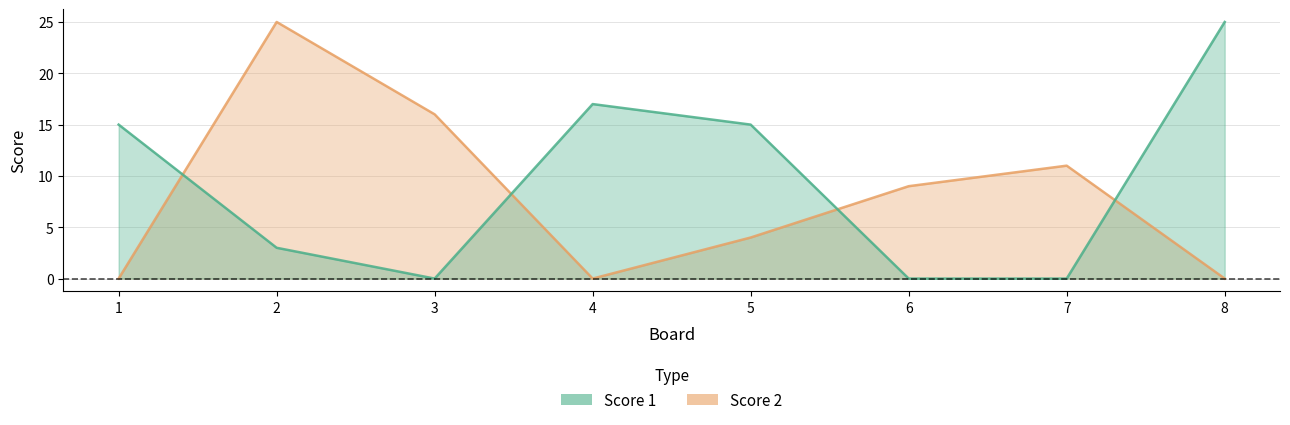

Which series has the largest total across all categories?

Score 1